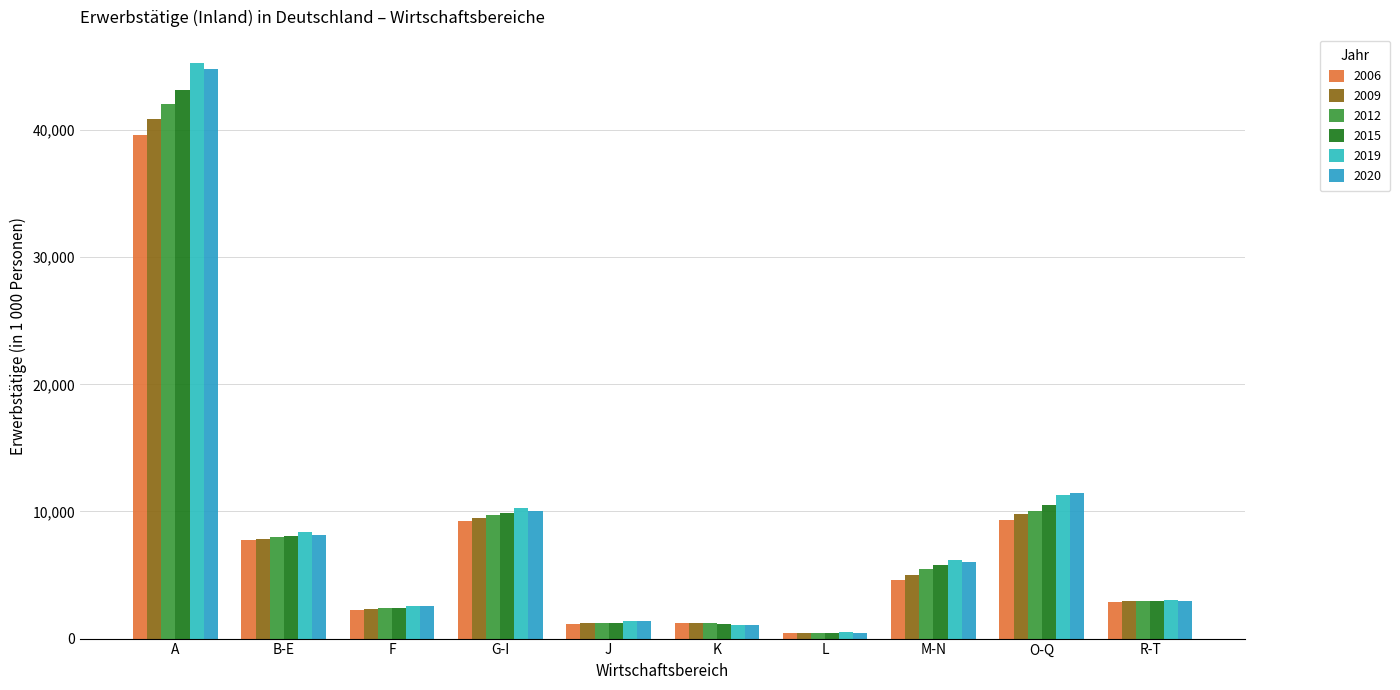

What is the difference between the 2012 values at A and J?

40826